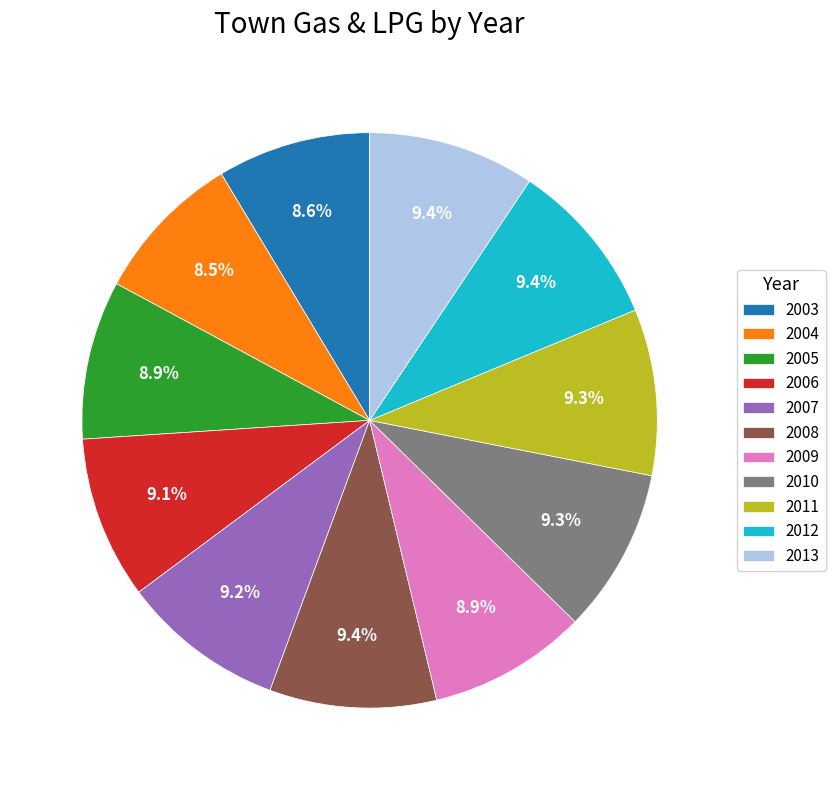

What is the ratio of the value at 2011 to the value at 2013?

1.0